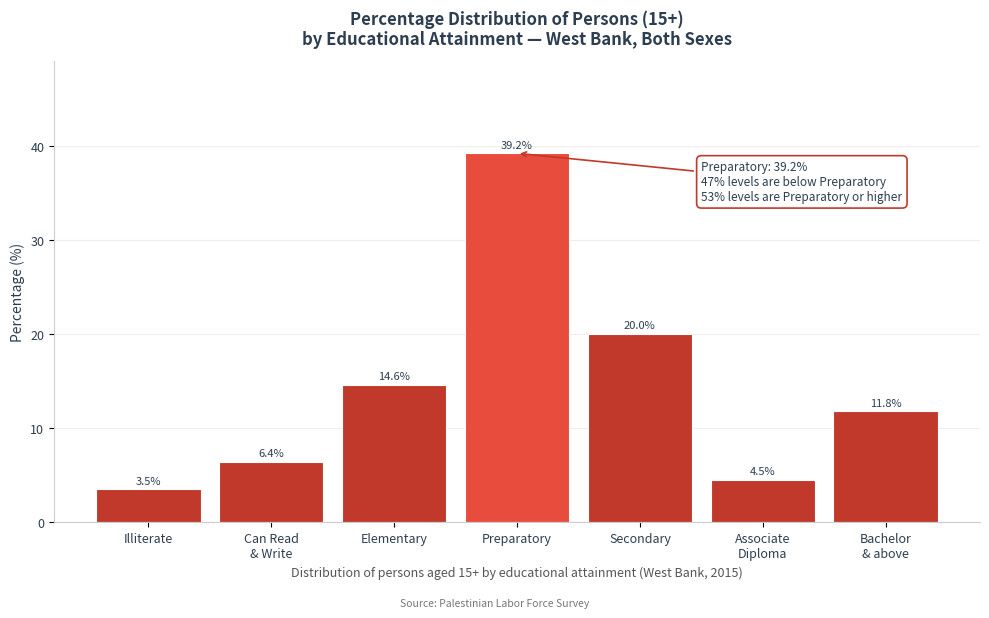

Reading left to right, extract all data points from this chart.

3.5	6.4	14.6	39.2	20.0	4.5	11.8